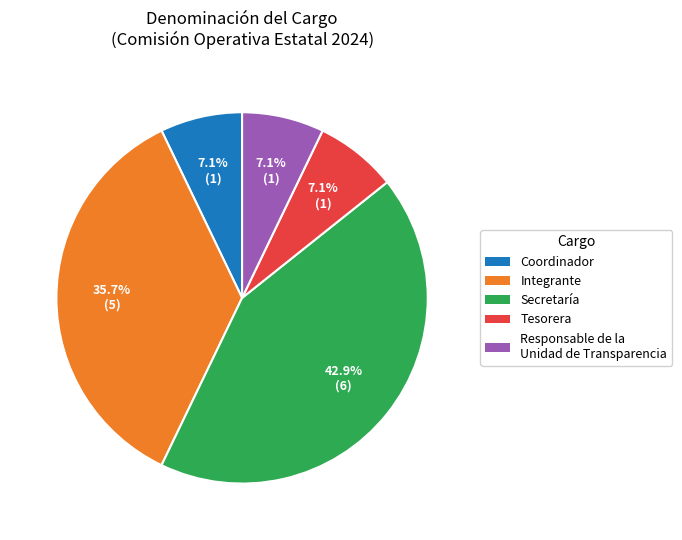

Count the number of slices in the pie.

5